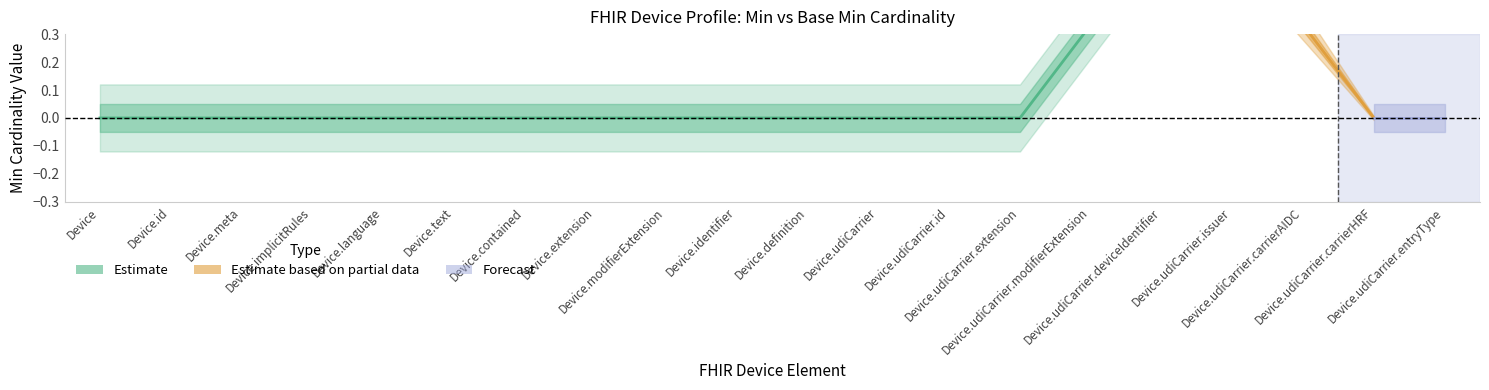

True or false: Min and Base Min cross at least once.

False